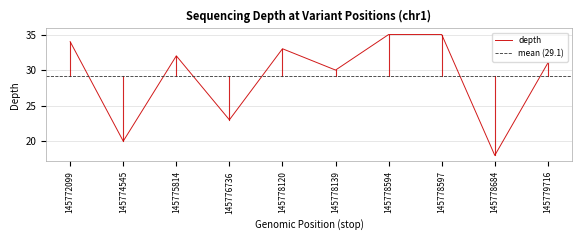

What is the maximum value shown in the chart?

35